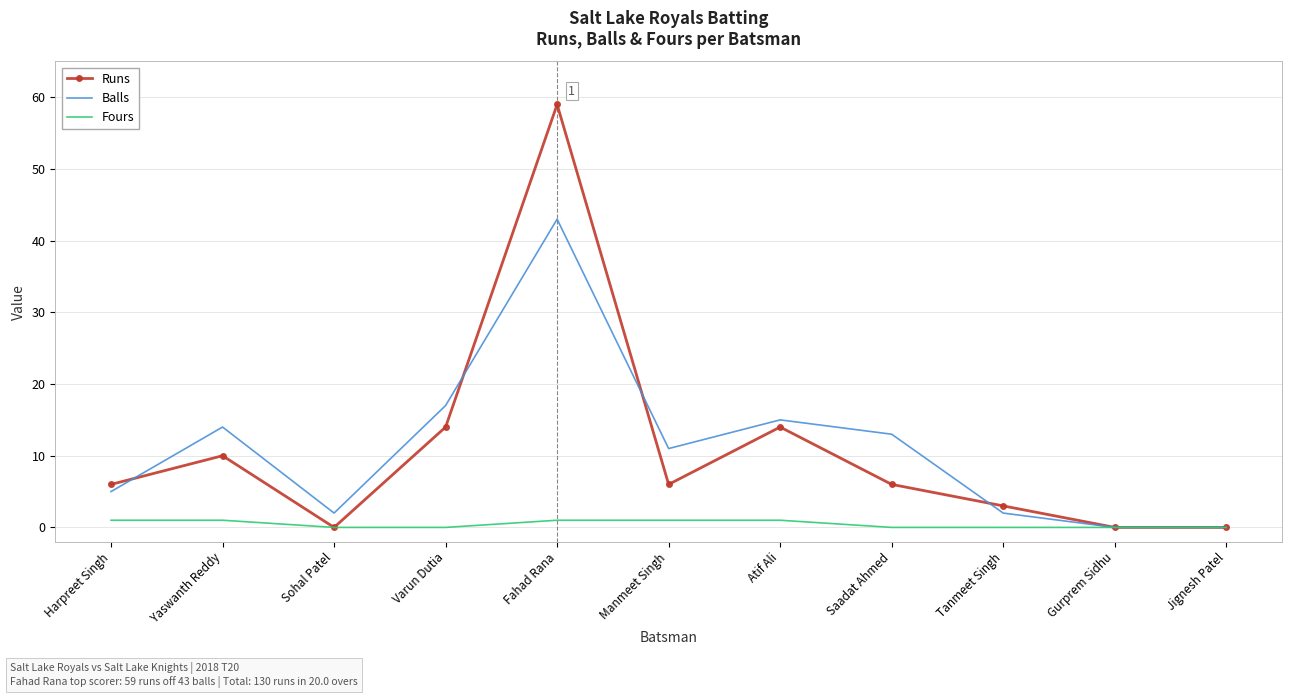

Which category has the highest value in the Runs series?

Fahad Rana